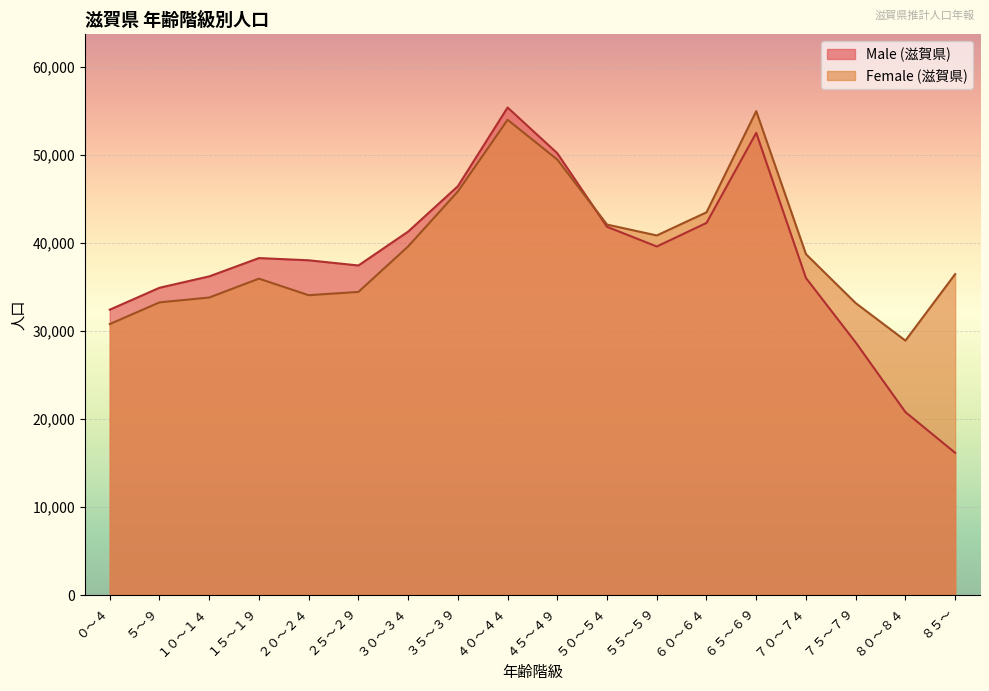

How many data points in Male (滋賀県) are less than 38306?

9